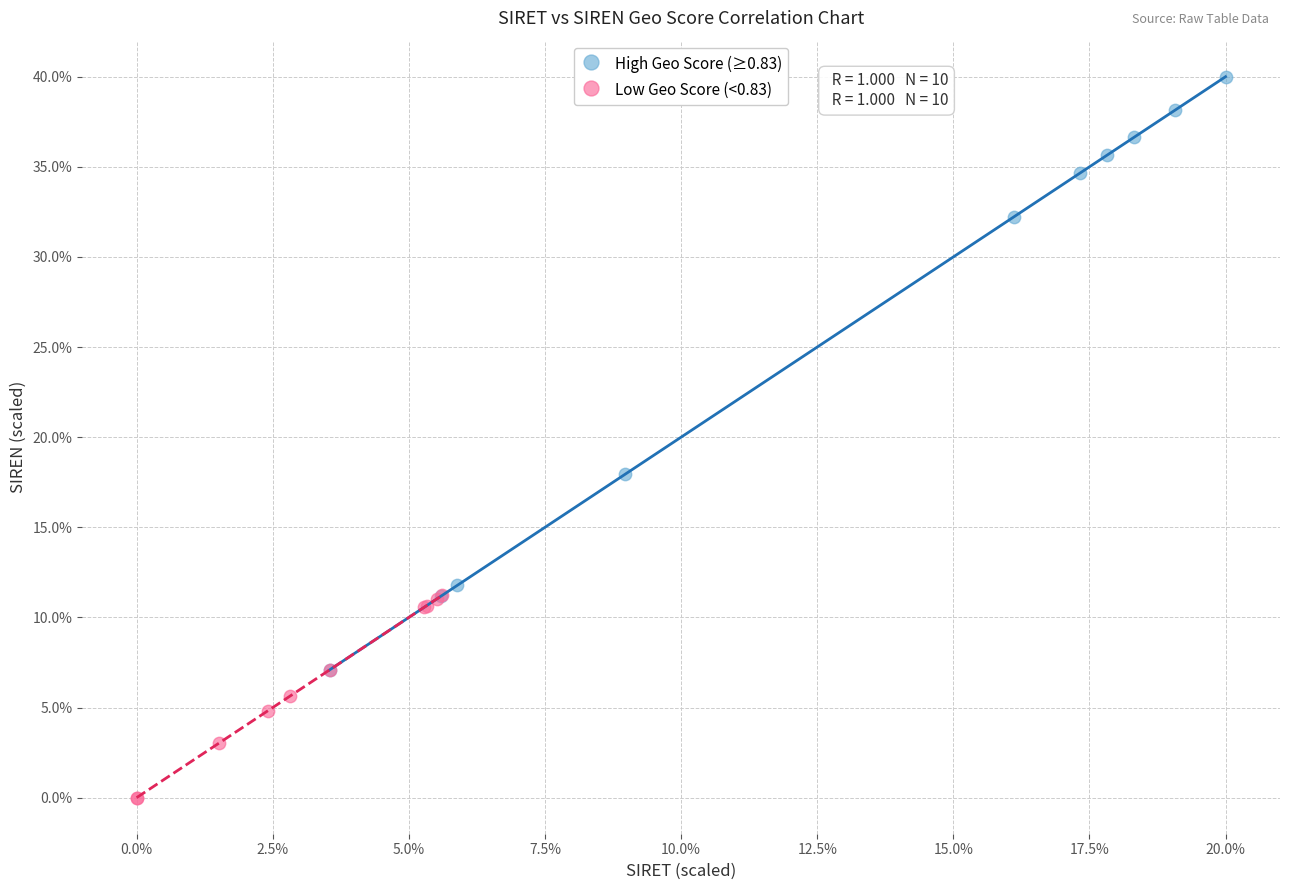

Which series contains the highest Y value?

High Geo Score (≥0.83)